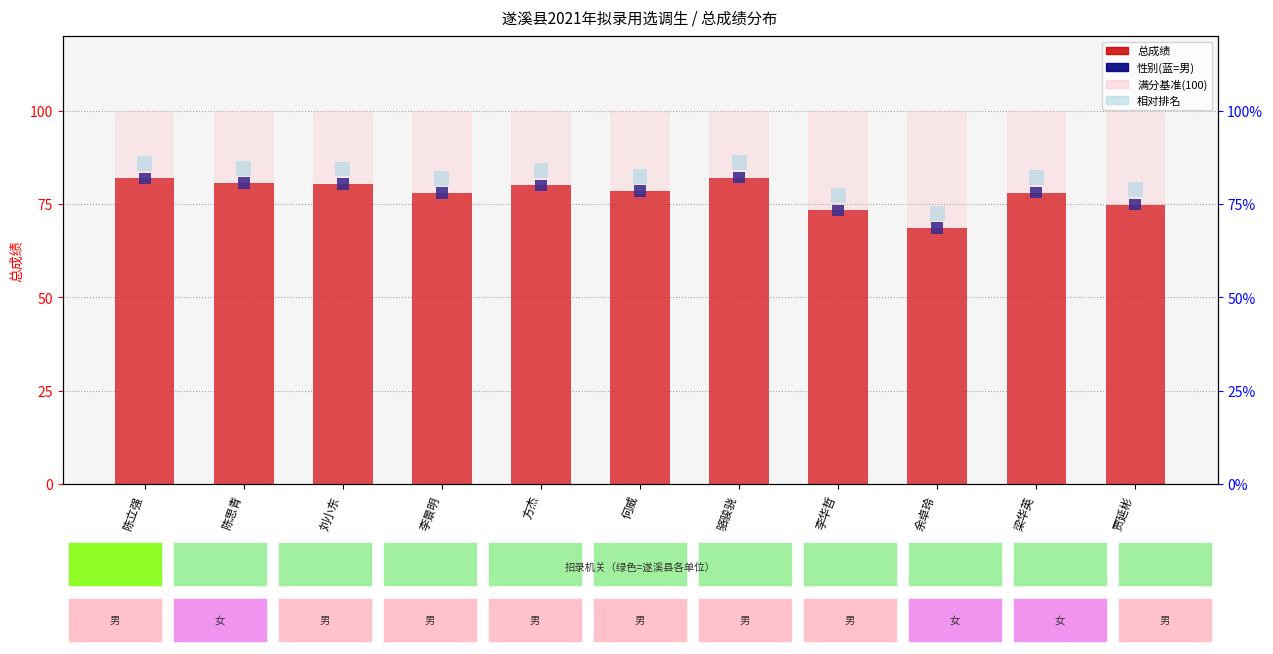

What is the greatest value displayed?

100.0